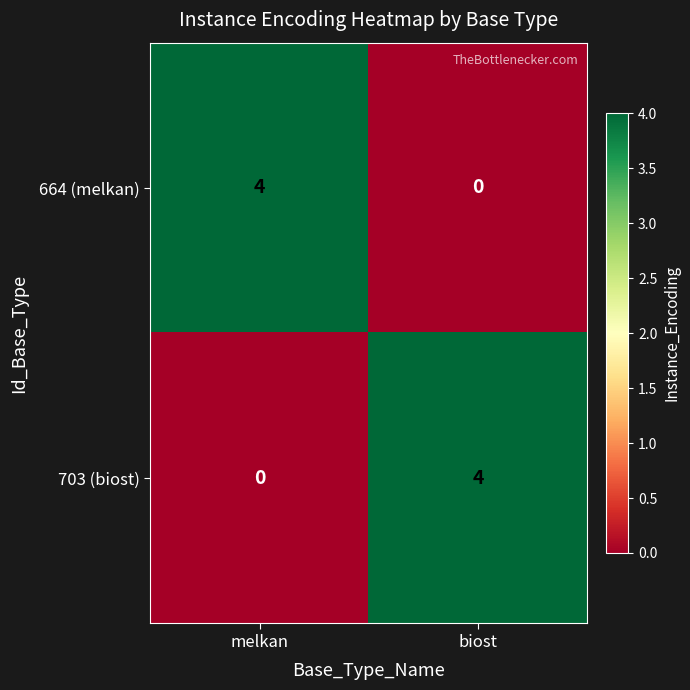

Which category has the highest value in the 664 (melkan) series?

melkan